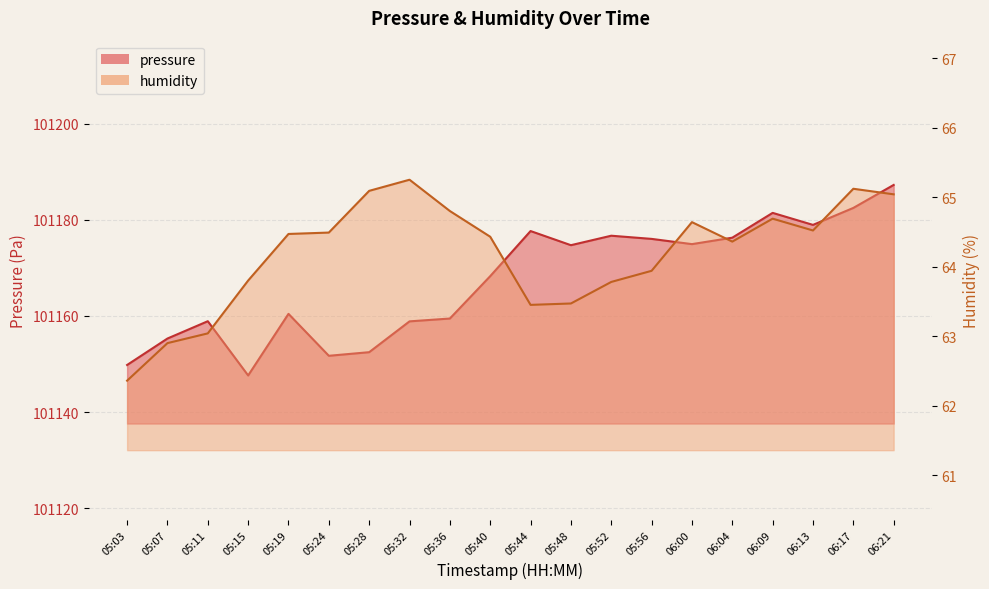

What position from the left is 05:11?

3